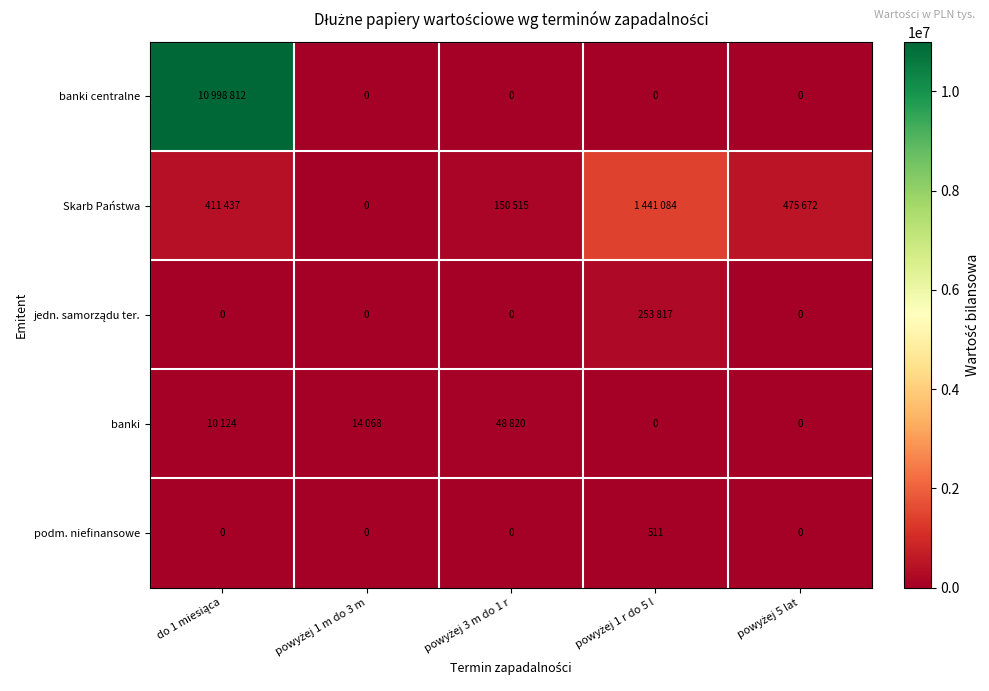

The value of banki at powyżej 5 lat is 0. True or false?

True